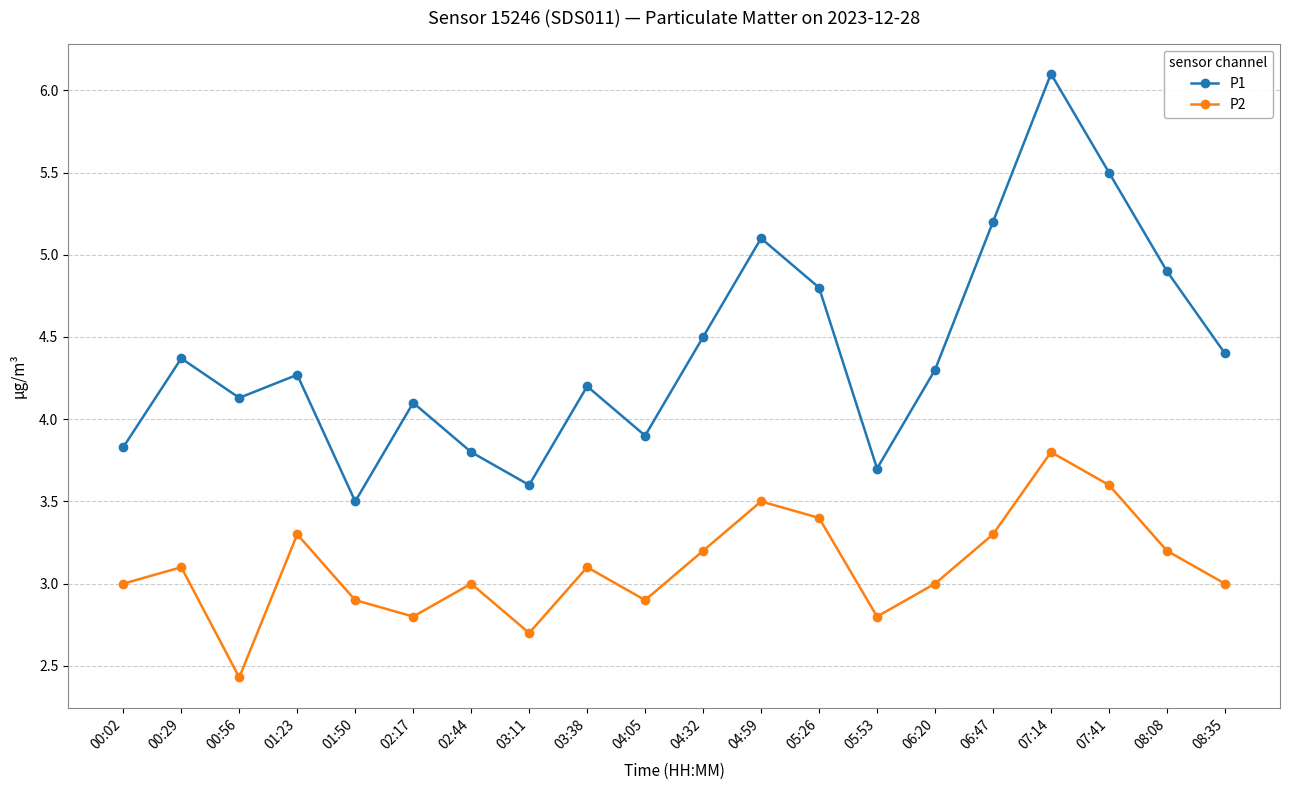

What is the sum of the P1 values at 05:53 and 07:14?

9.8